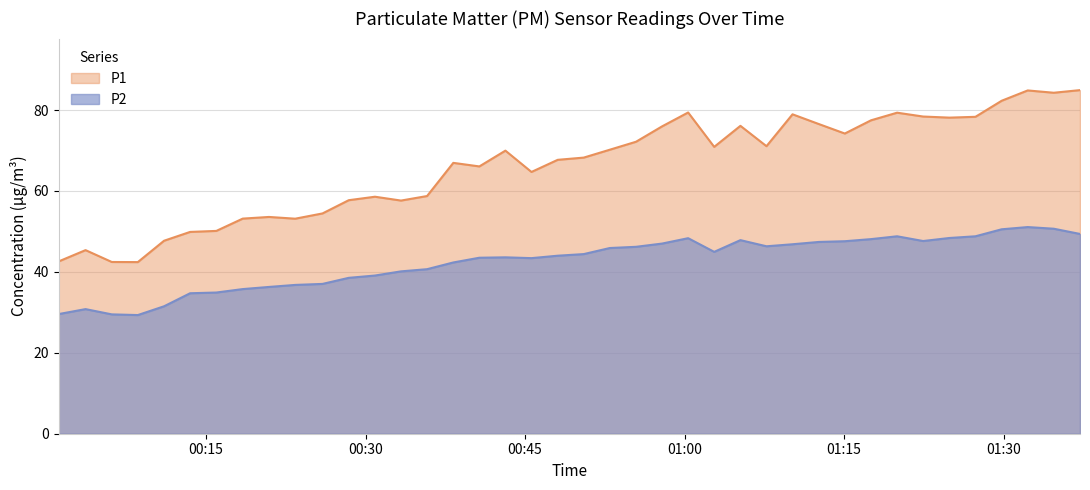

What is the sum of the P2 values at 2022-11-15T01:15:04 and 2022-11-15T00:01:09?

77.2